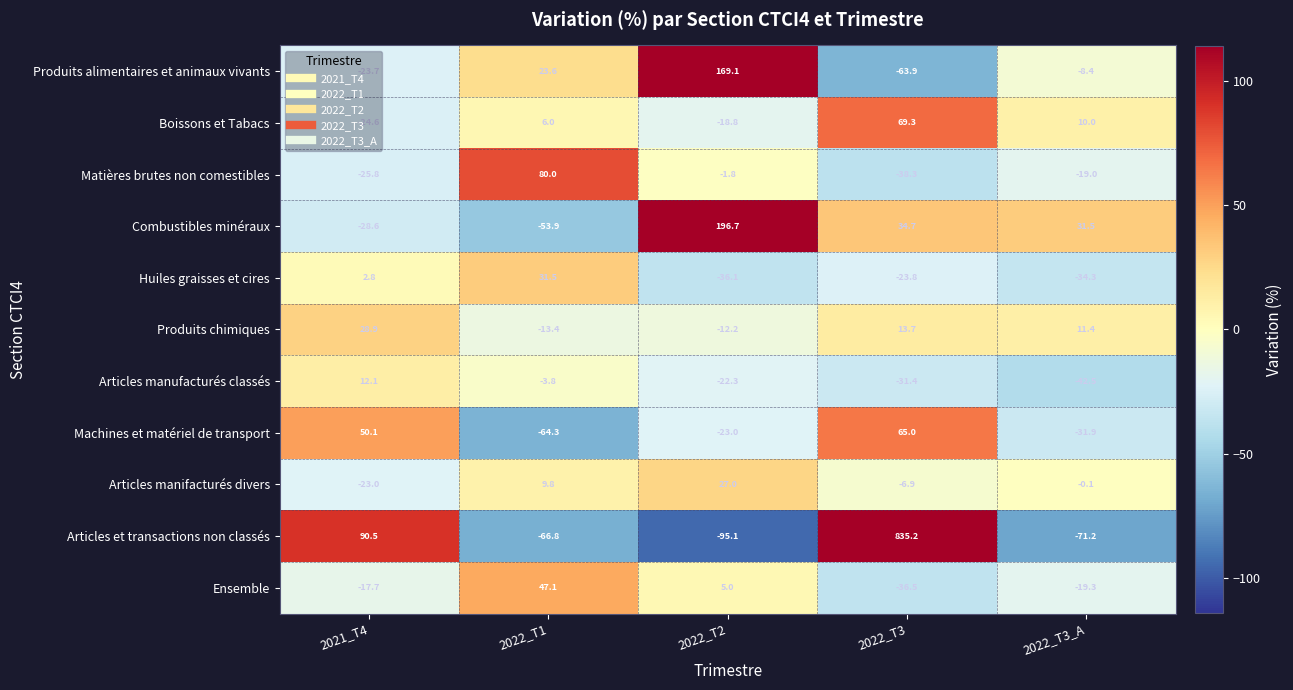

How many distinct data groups are displayed?

11